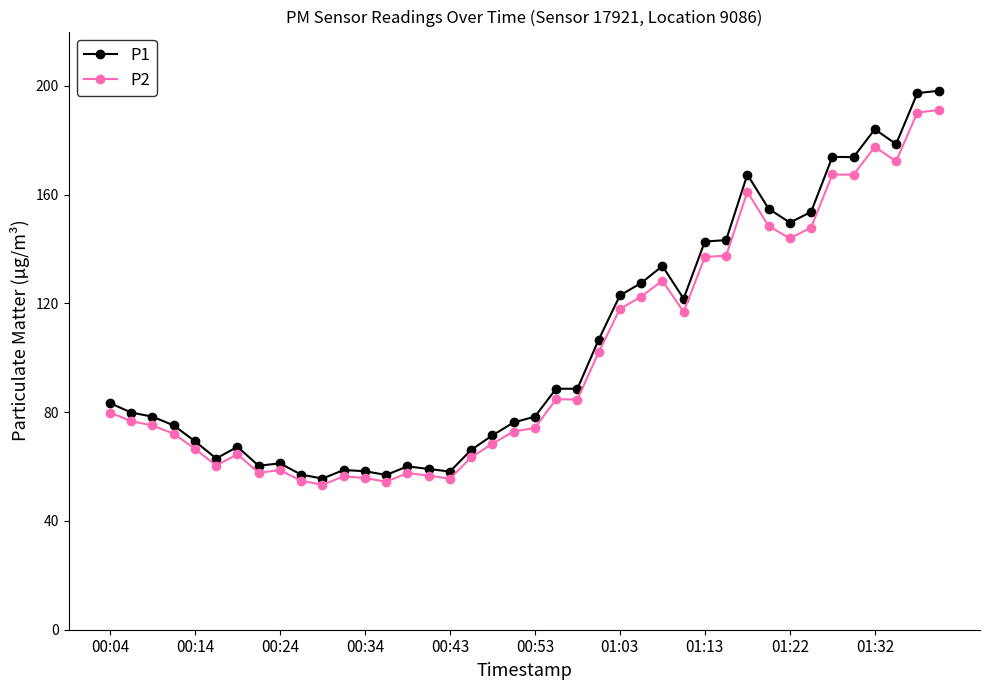

True or false: P1 and P2 intersect in this chart.

False